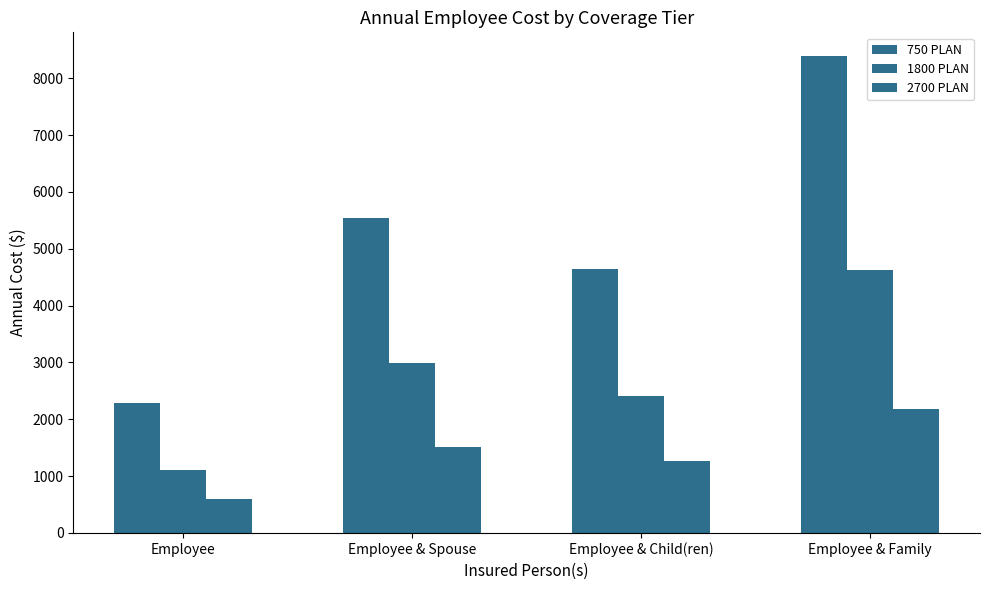

What value does the 1800 PLAN series have at Employee & Child(ren), to the nearest 50?

2400